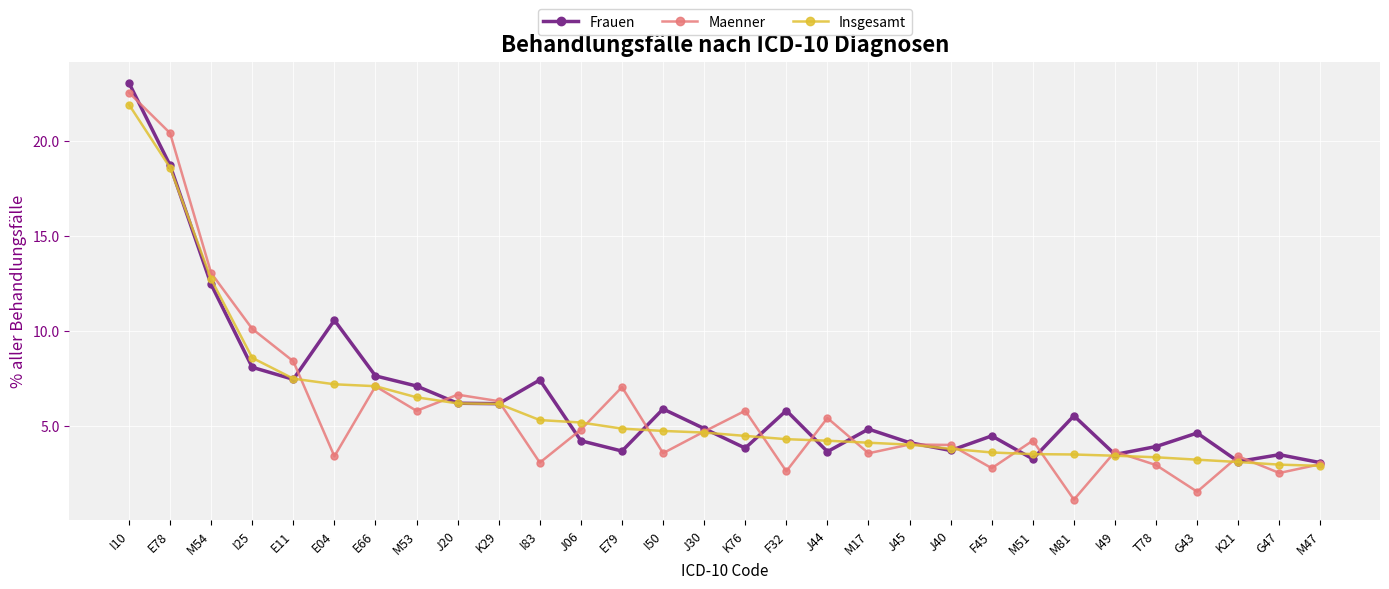

At which category does Frauen reach its first local peak?

E04